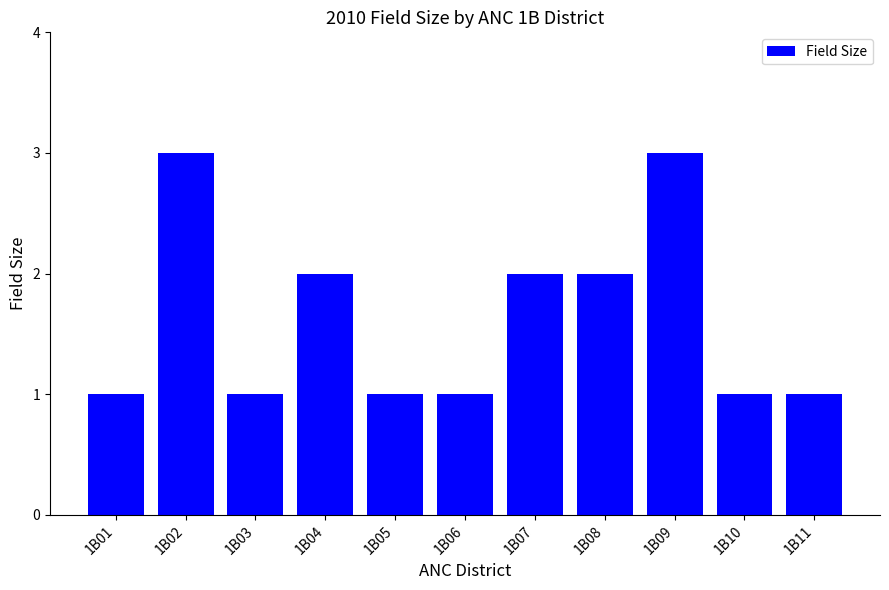

What is the value of the 8th bar from the left?

2